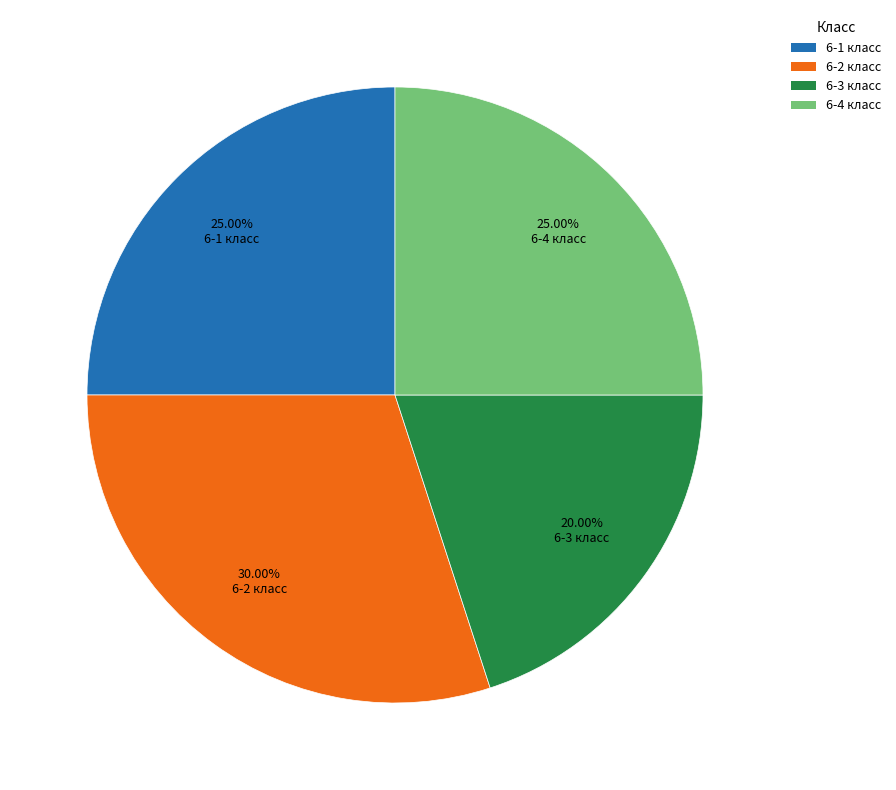

Does 6-4 класс represent more than half of the total?

No